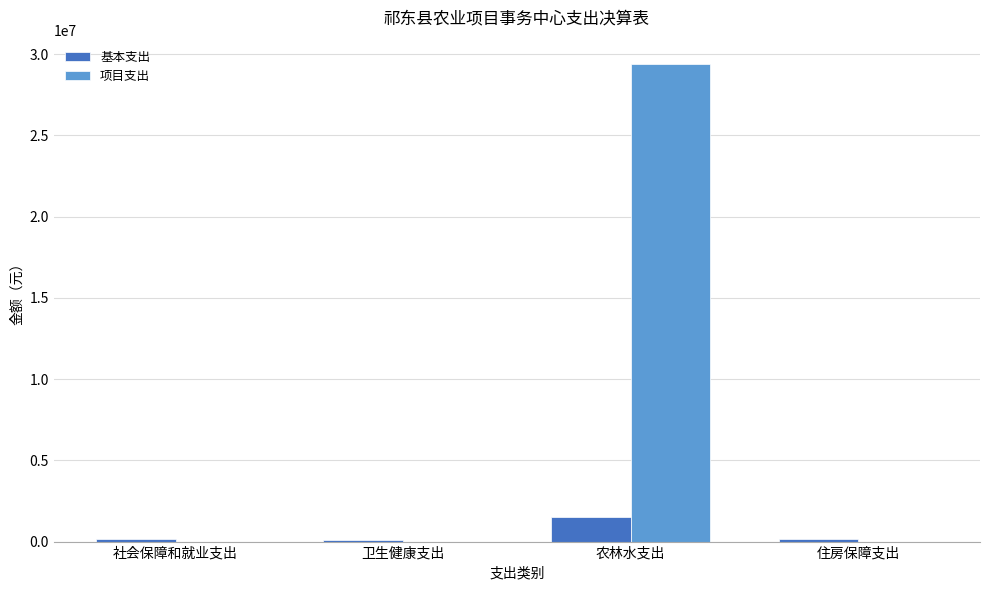

At which label does 基本支出 reach its peak?

农林水支出